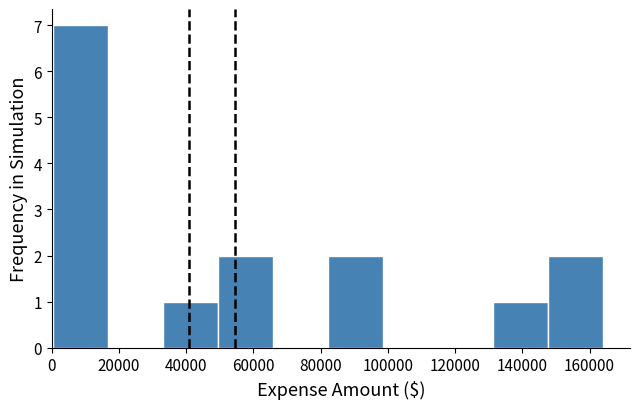

Reading left to right, list every bar in this chart as the range it spans on the x-axis followed by its height. Neither the bar edges nor the heights are printed on the chart, so give them approximately, as read against the axes.

0 to 16000: 7
16000 to 34000: 0
34000 to 50000: 1
50000 to 66000: 2
66000 to 82000: 0
82000 to 98000: 2
98000 to 114000: 0
114000 to 132000: 0
132000 to 148000: 1
148000 to 164000: 2